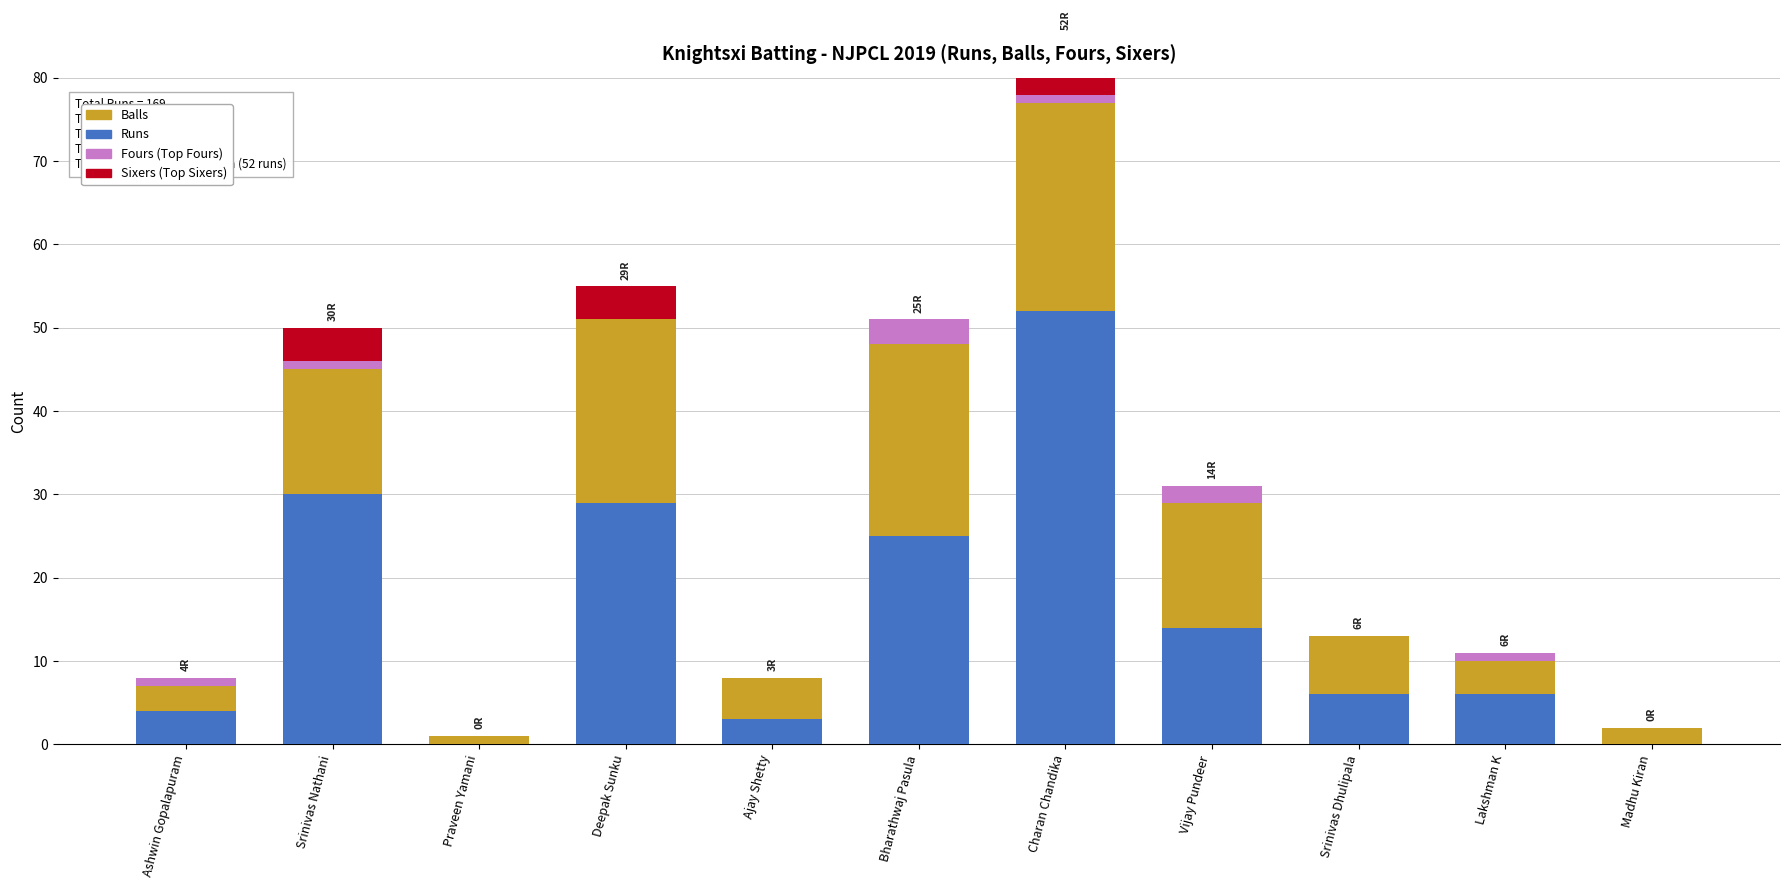

What is the average value of the Fours series?

1